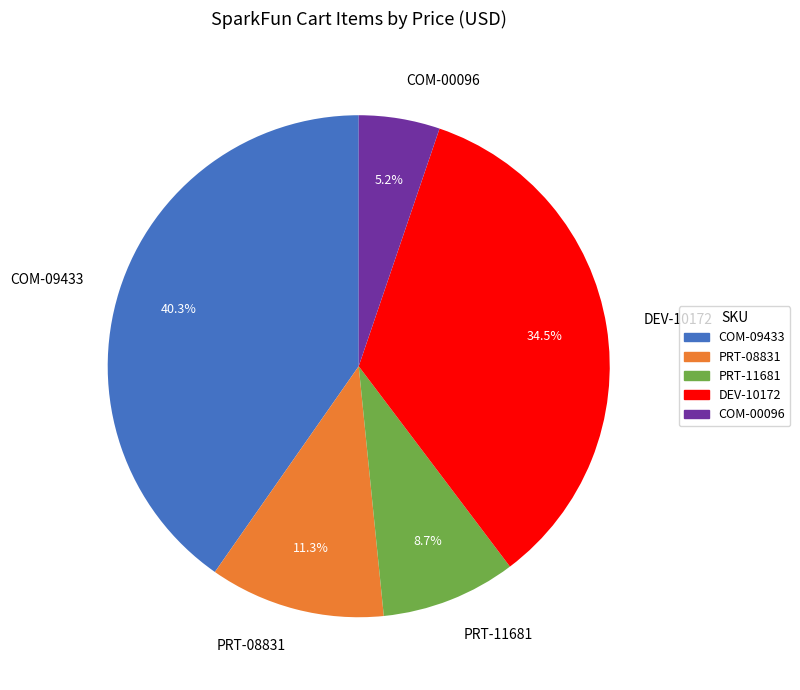

How much of the chart is everything except COM-00096?

94.8%